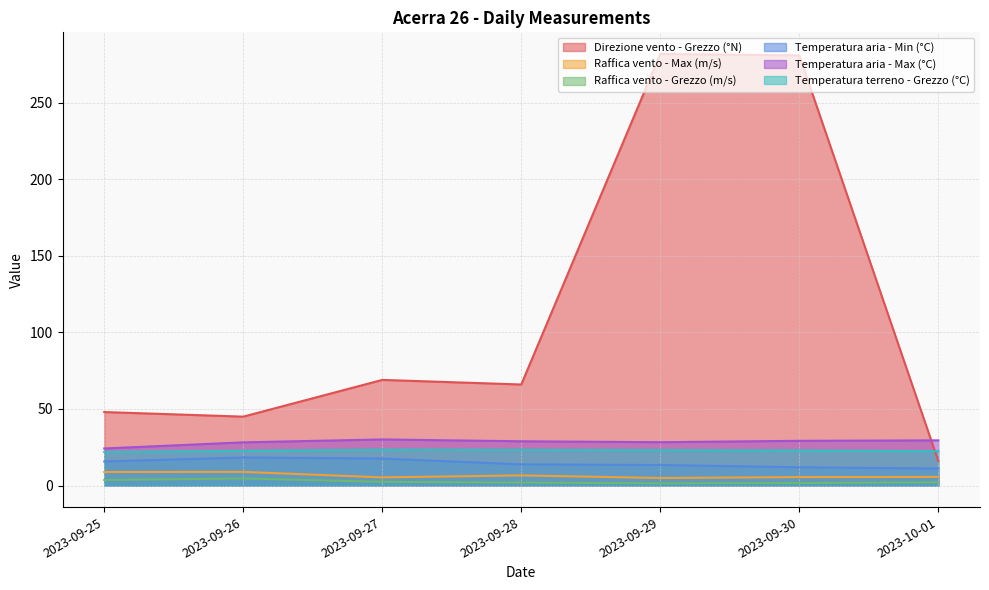

How many interior local peaks does the Raffica vento - Max (m/s) series have?

2